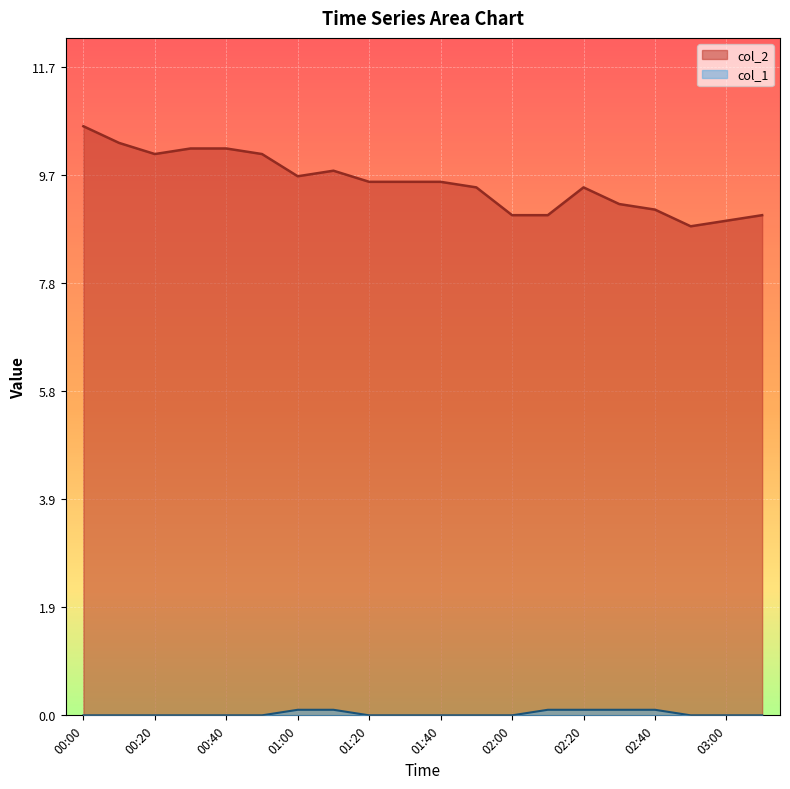

List the series in order of their peak value, highest first.

col_2, col_1